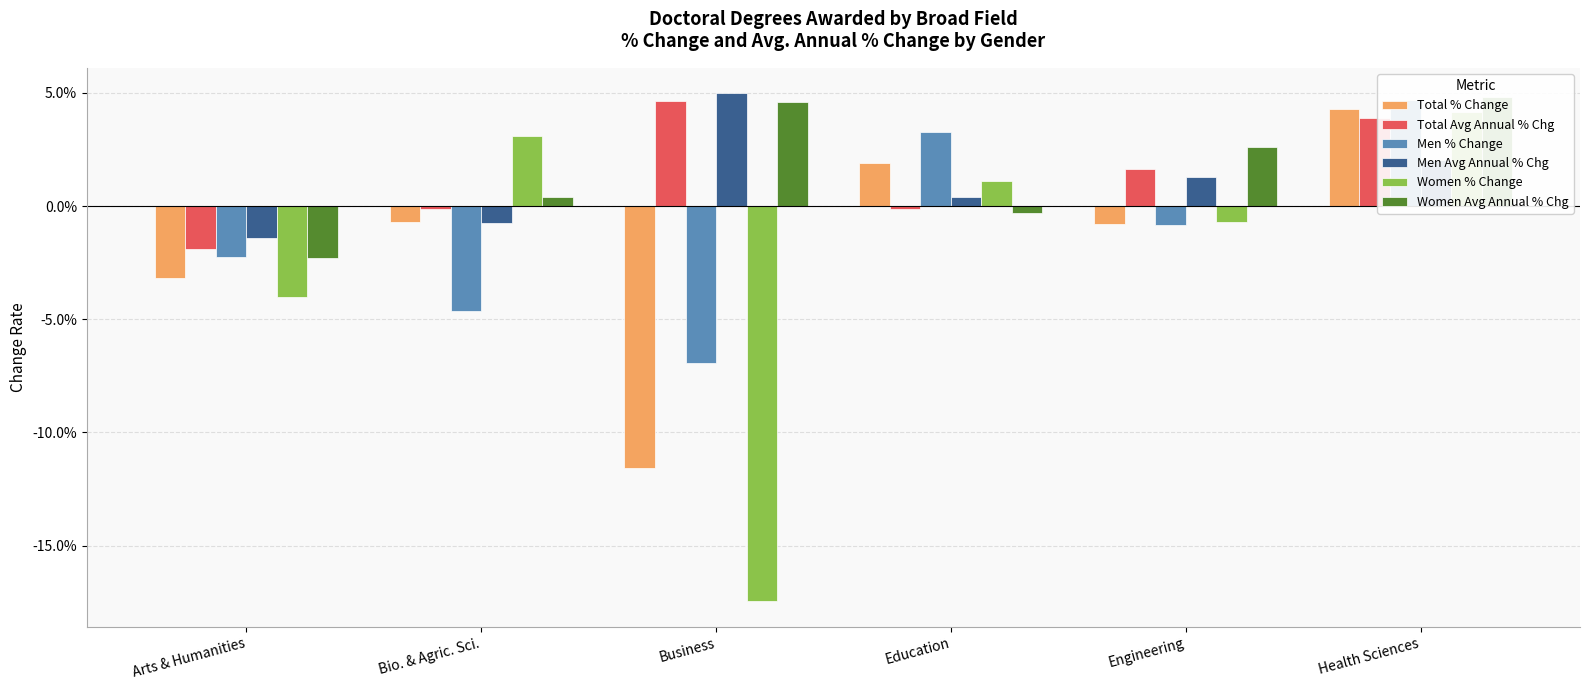

Which series changed the most between Arts & Humanities and Education?

Men % Change